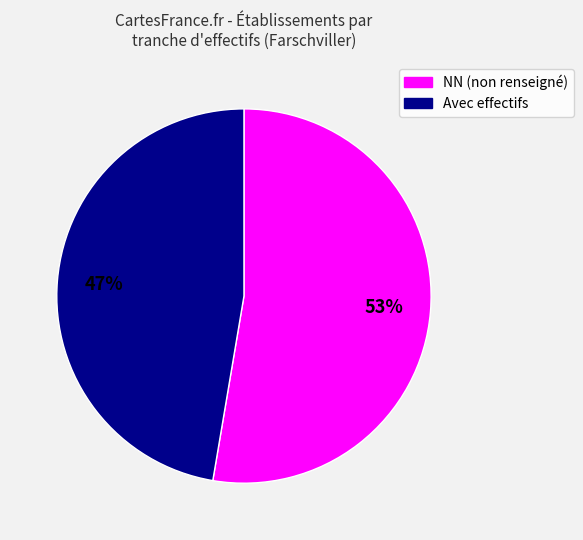

Is there a majority slice in this chart?

Yes